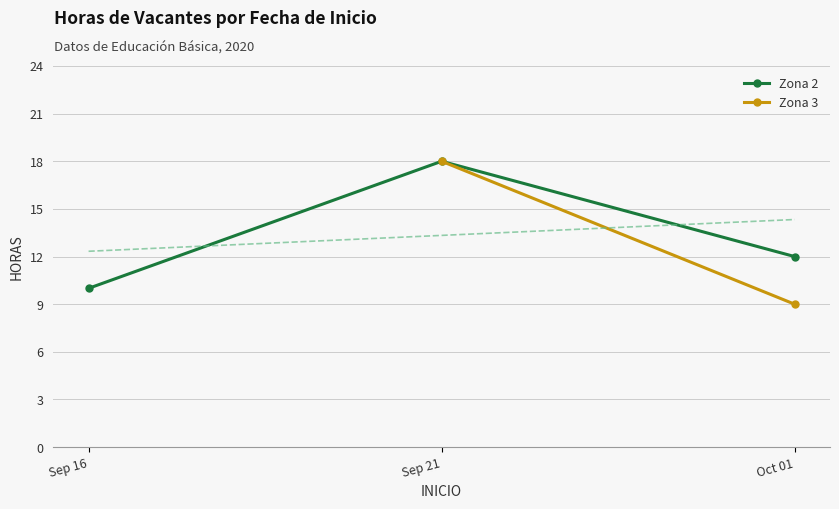

Which series has the largest total across all categories?

Zona 2